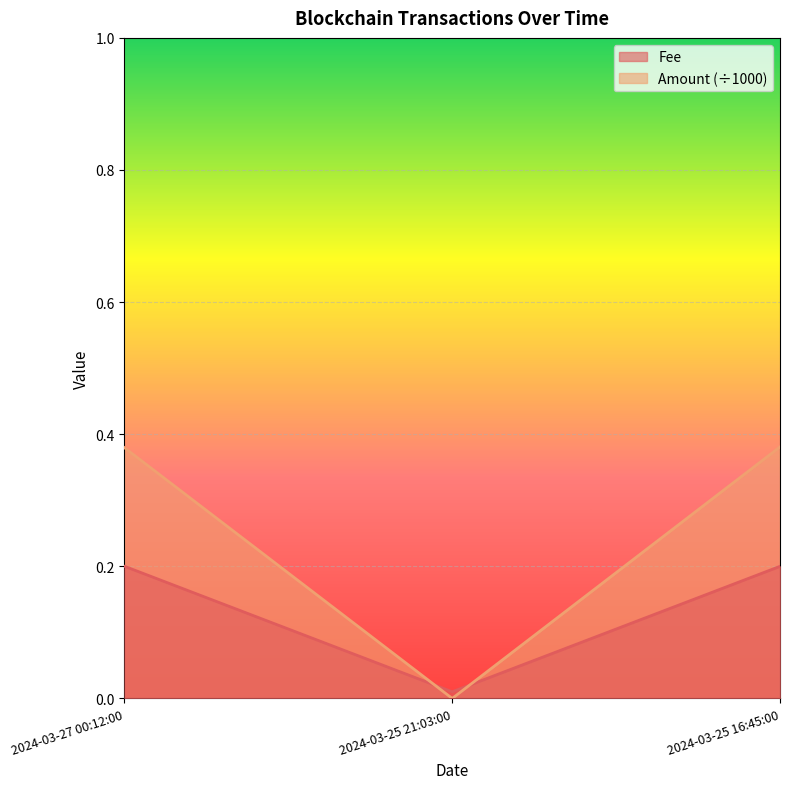

Which series has the widest spread of values?

Amount (÷1000)